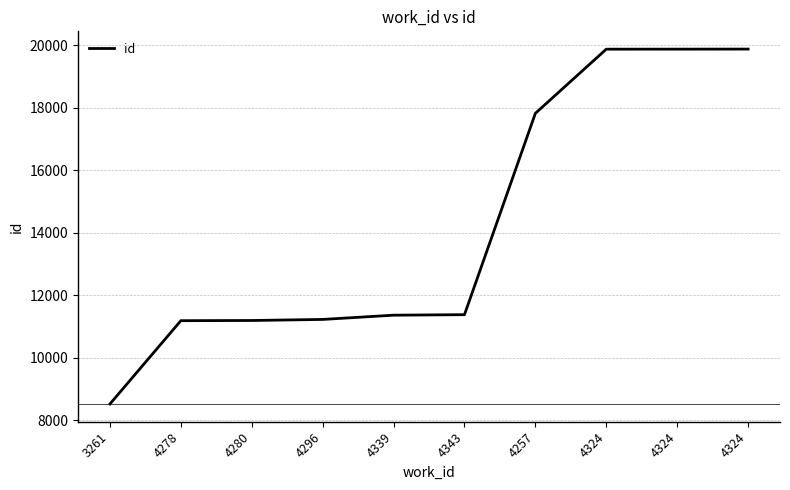

Count the number of data series in this chart.

1